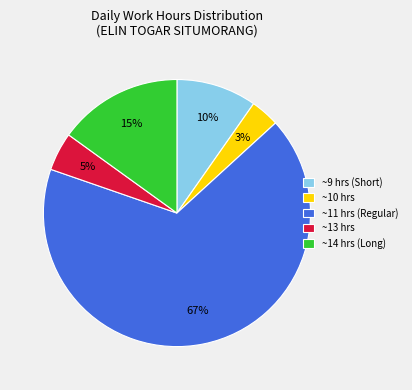

Which slice is the smallest?

~10 hrs